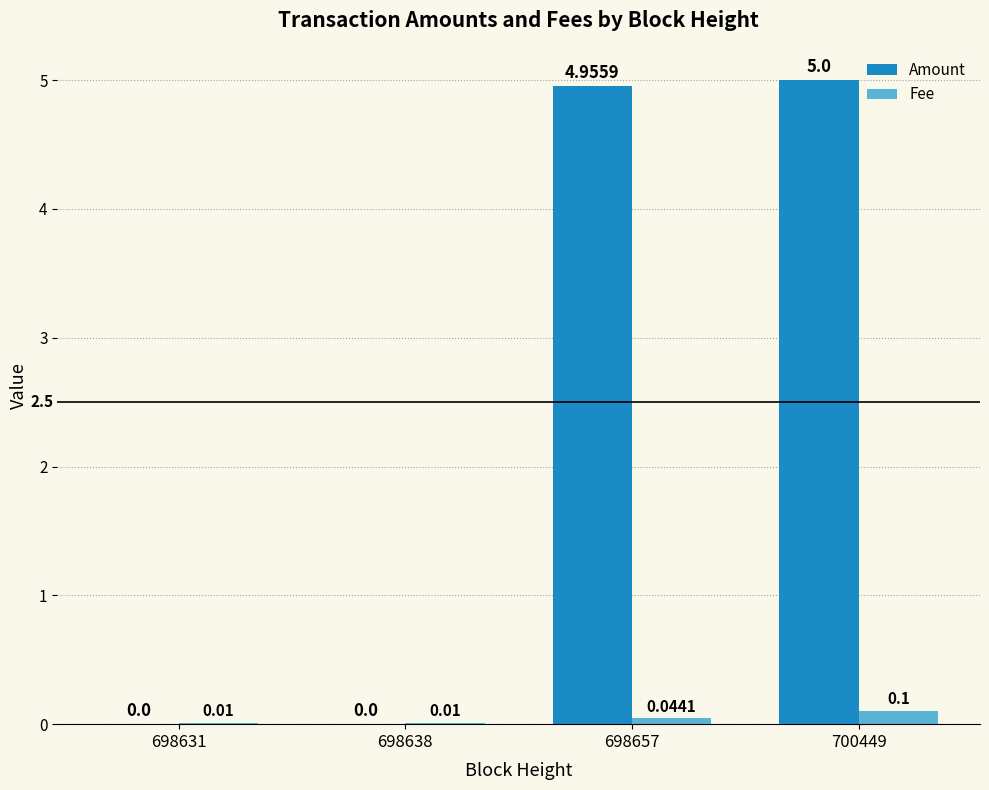

What are all the series names shown in the legend?

Amount, Fee